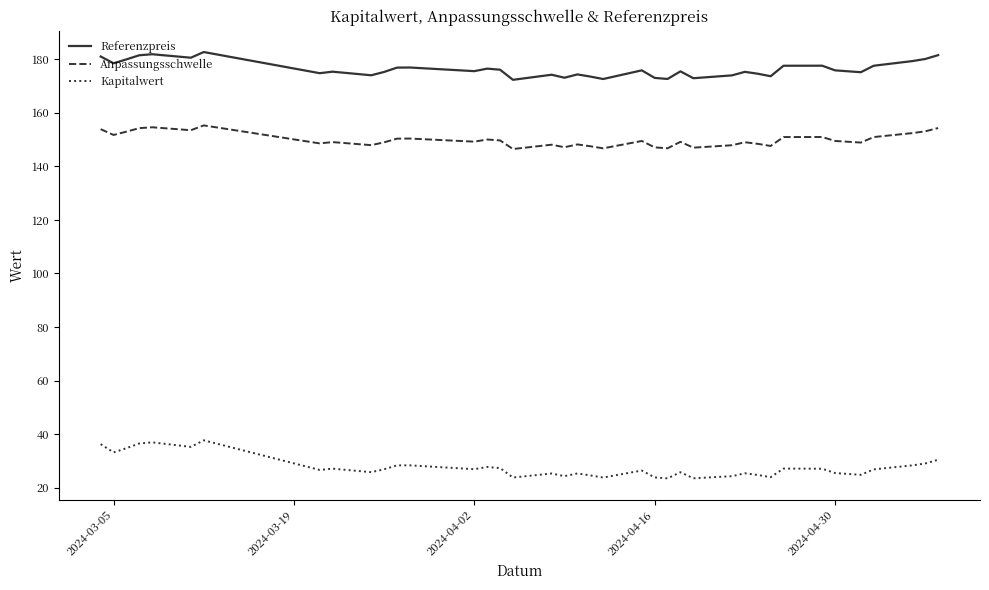

True or false: Referenzpreis and Kapitalwert intersect in this chart.

False